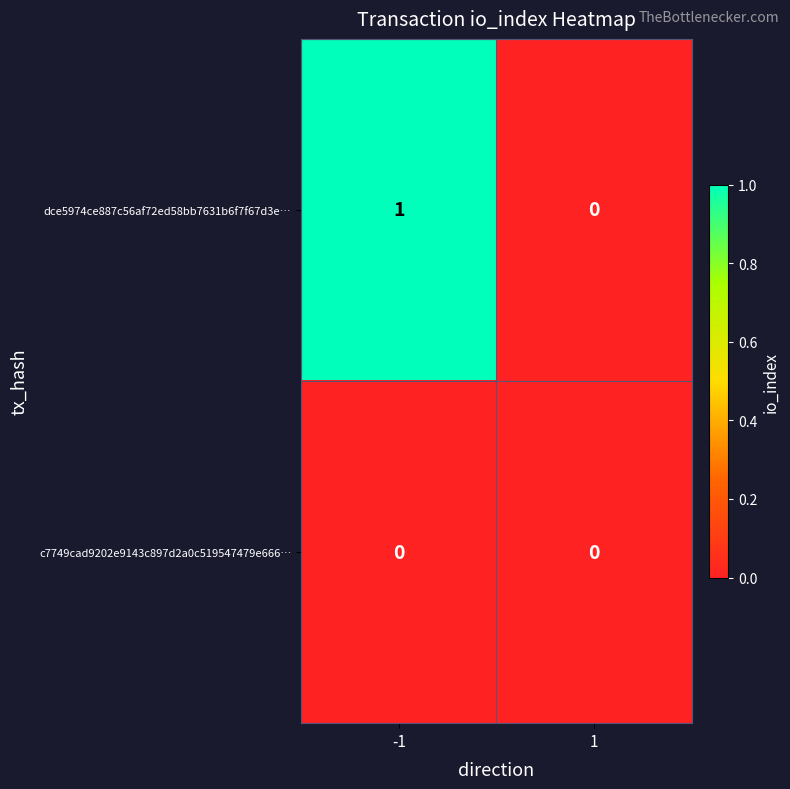

The c7749cad9202e9143c897d2a0c519547479e666… series shows 0 at -1. True or false?

True